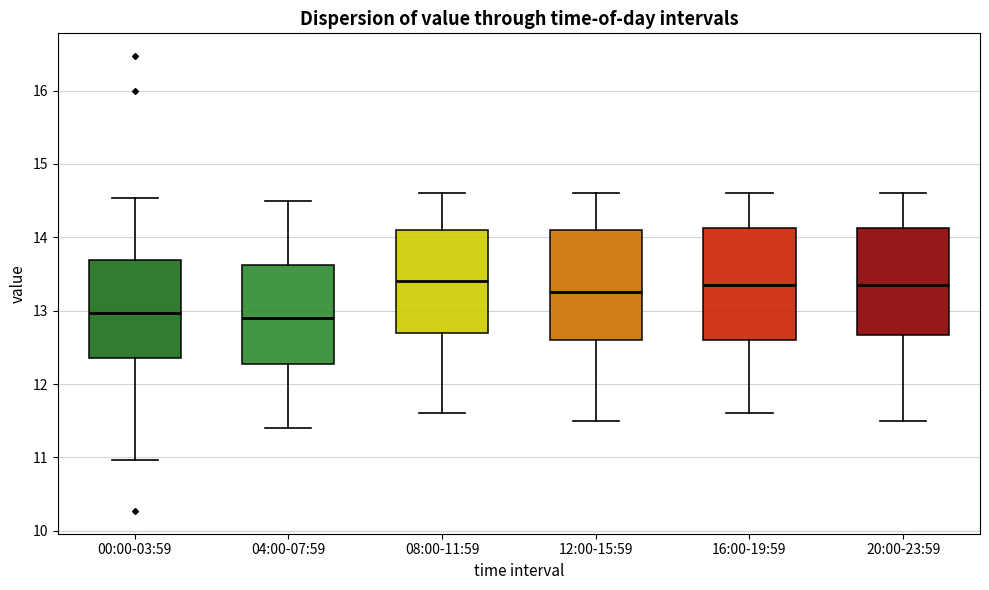

Reading left to right, read every box against the y-axis: the position of its median line, the range the box covers, and the ends of its whiskers. The values are not printed on the chart, so give them approximately, as read against the axis.

00:00-03:59: median 13.0, box 12.4 to 13.7, whiskers 11.0 to 14.5
04:00-07:59: median 12.9, box 12.3 to 13.6, whiskers 11.4 to 14.5
08:00-11:59: median 13.4, box 12.7 to 14.1, whiskers 11.6 to 14.6
12:00-15:59: median 13.3, box 12.6 to 14.1, whiskers 11.5 to 14.6
16:00-19:59: median 13.4, box 12.6 to 14.1, whiskers 11.6 to 14.6
20:00-23:59: median 13.4, box 12.7 to 14.1, whiskers 11.5 to 14.6